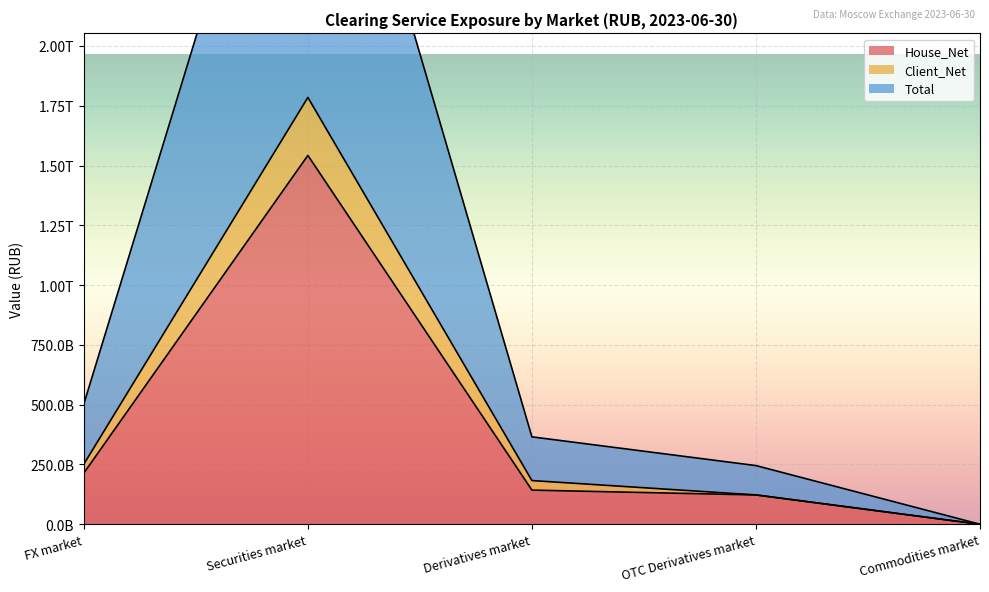

How many categories are shown in the chart?

5